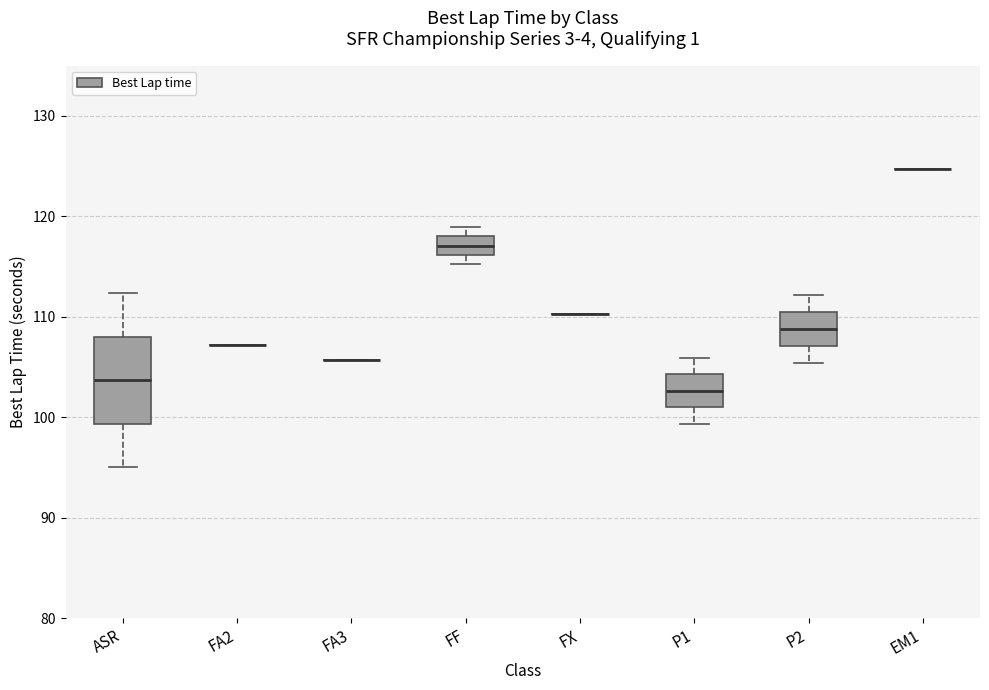

Comparing the boxes themselves (not the whiskers), which one is the tallest?

ASR